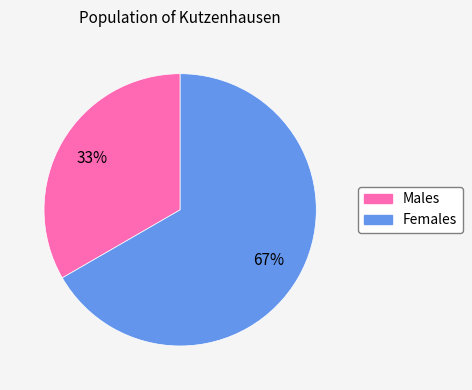

Is there any slice that represents more than half of the pie?

Yes